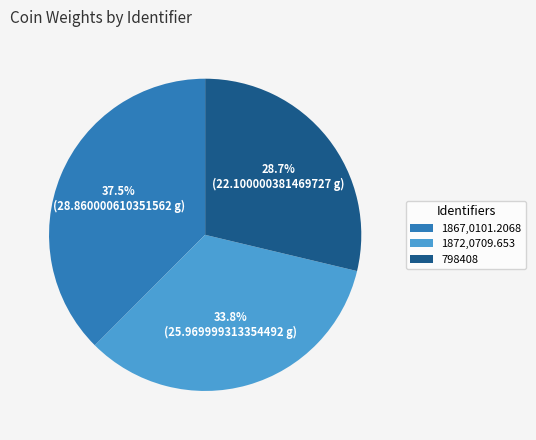

Rank the categories by value from lowest to highest.

798408, 1872,0709.653, 1867,0101.2068